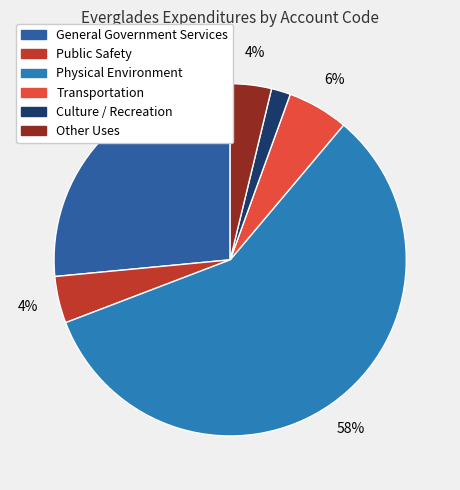

The Culture / Recreation slice represents 2% of the pie. True or false?

True